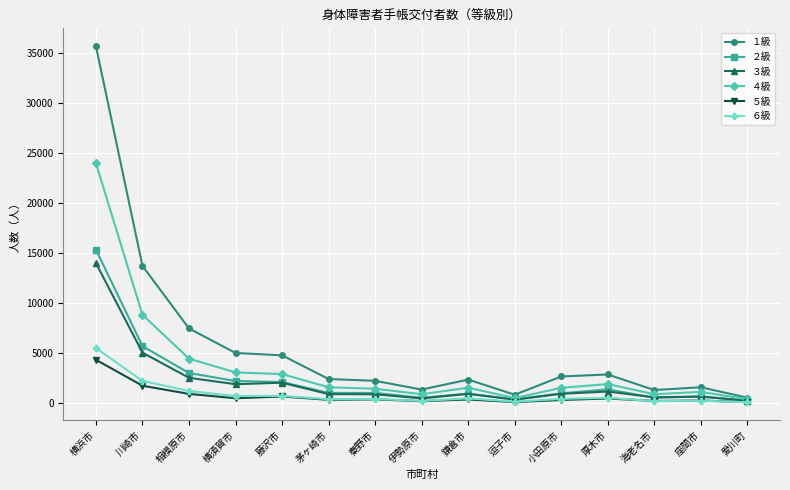

What is the total value across all series at 相模原市?

19626